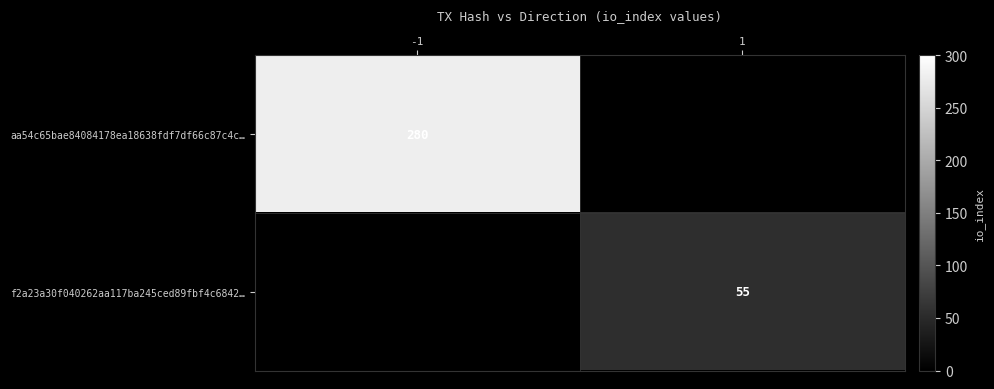

True or false: aa54c65bae84084178ea18638fdf7df66c87c4c… has a value of 169 at -1.

False